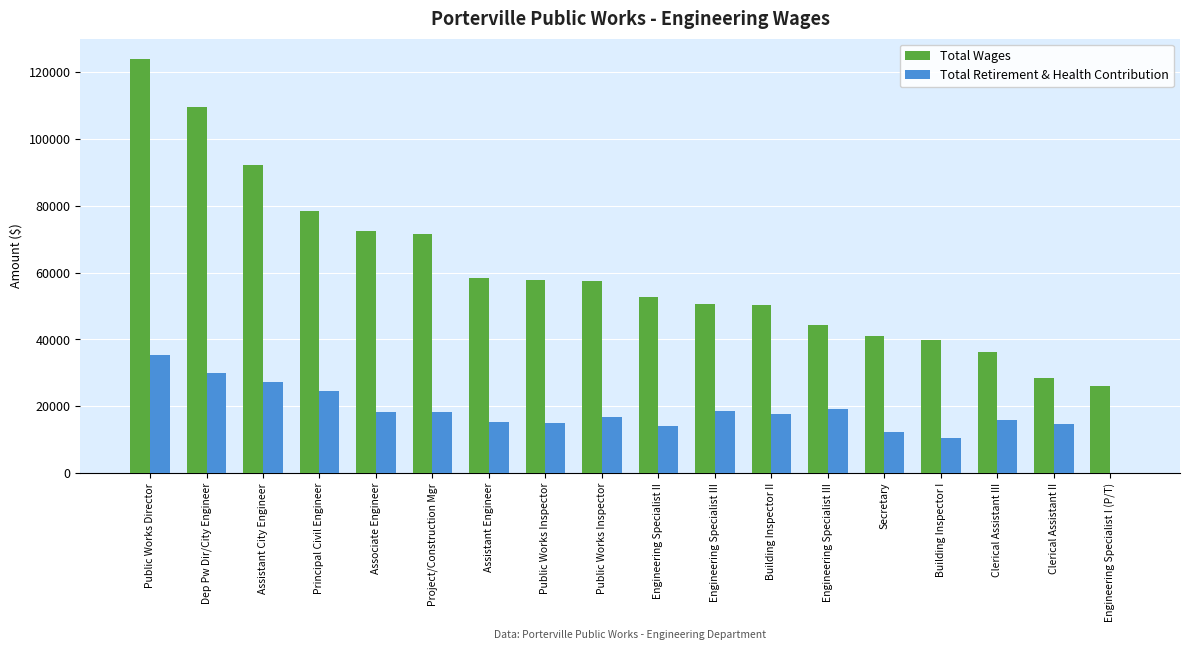

How many series are shown in this chart?

2